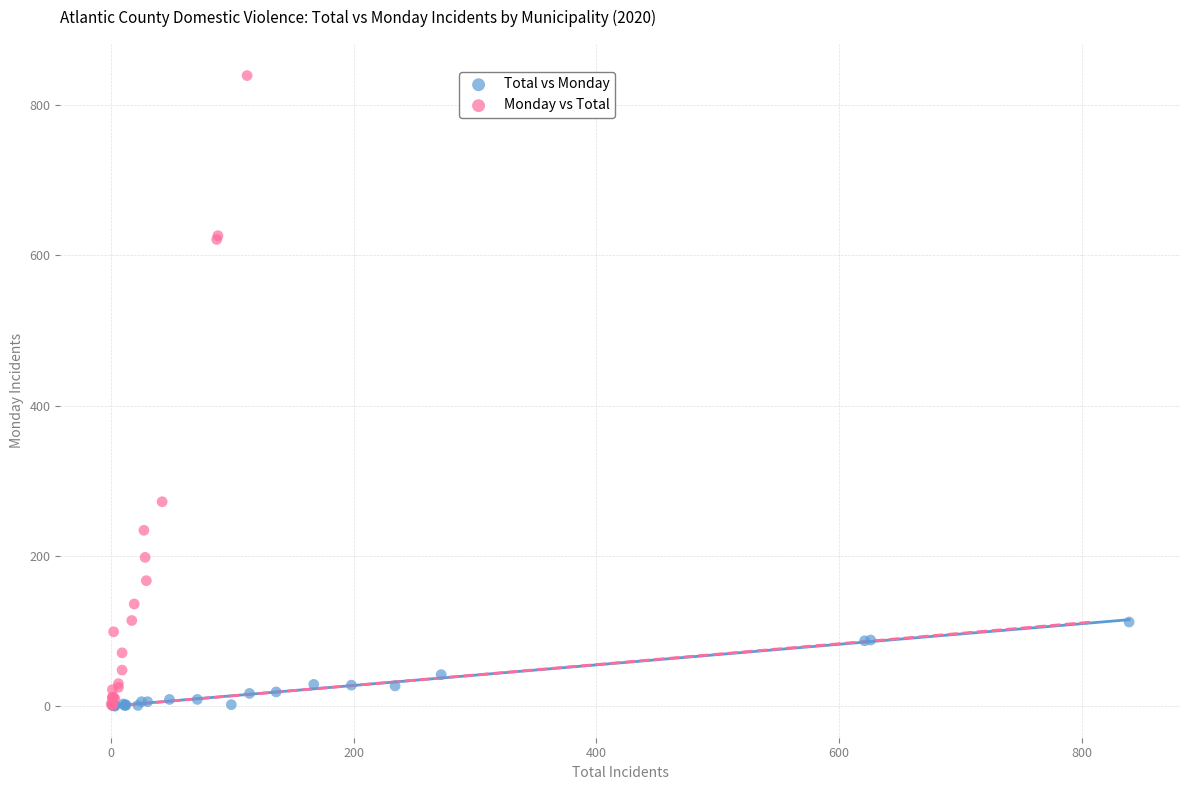

Which series reaches the maximum Y coordinate?

Monday vs Total